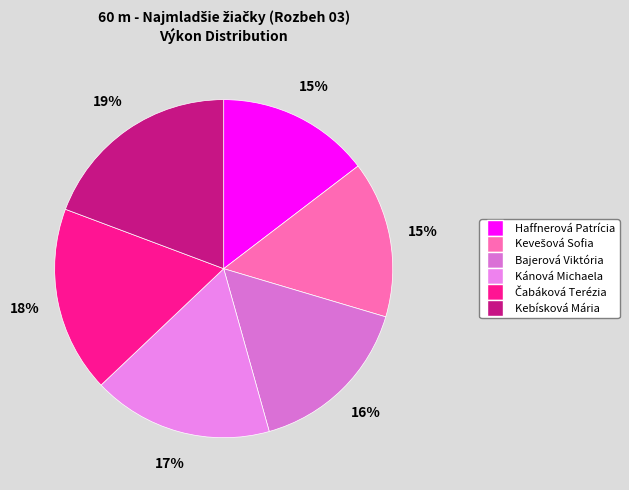

To the nearest percent, what is the difference between the Čabáková Terézia and Haffnerová Patrícia slice percentages?

3%